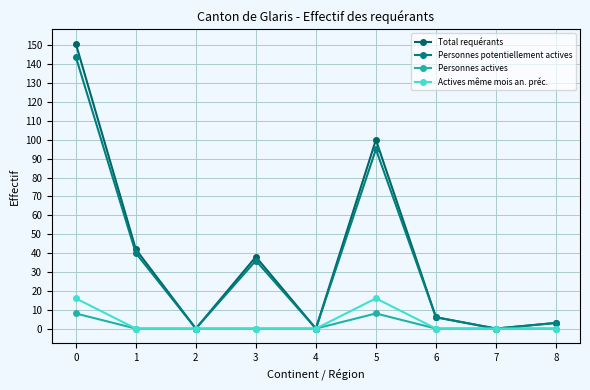

True or false: Actives même mois an. préc. has a value of 0 at 7.

True